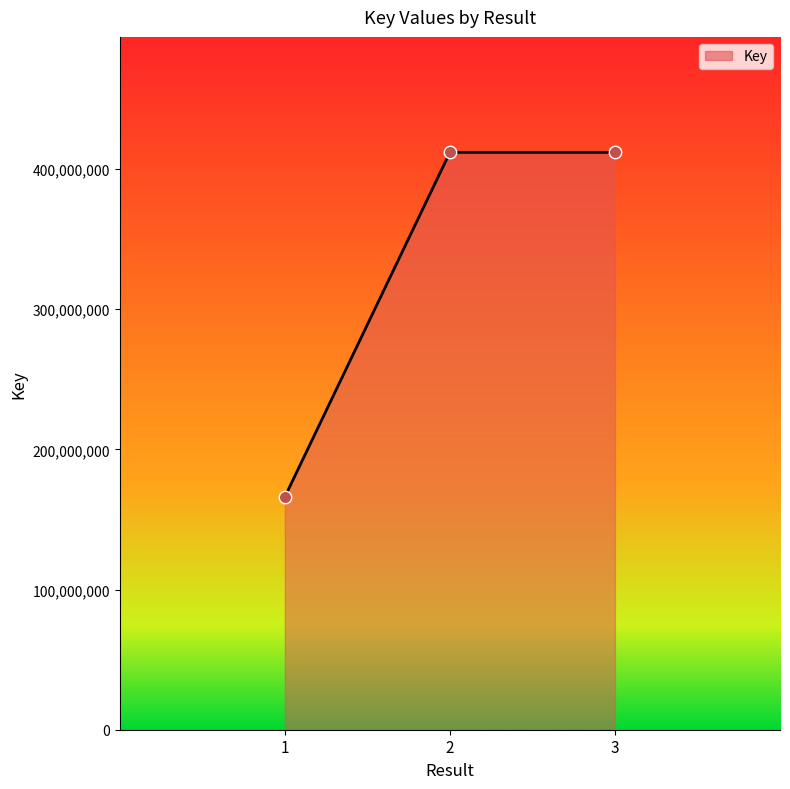

Which has a higher value, 1 or 2?

2